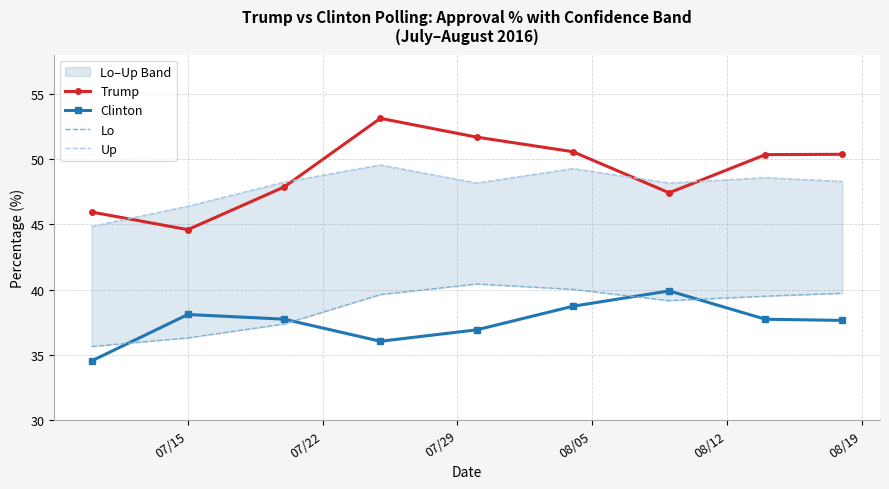

What is the value of the Clinton point at the 3rd from the left?

37.7